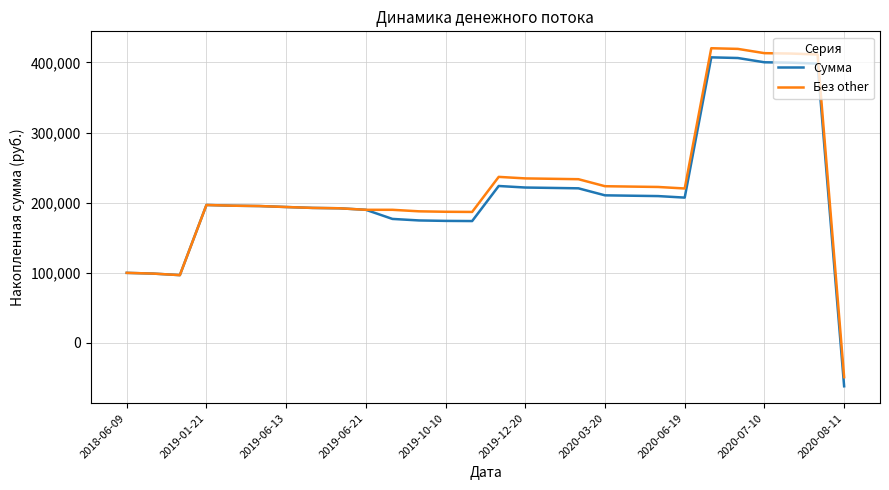

Which series has the largest total across all categories?

Без other